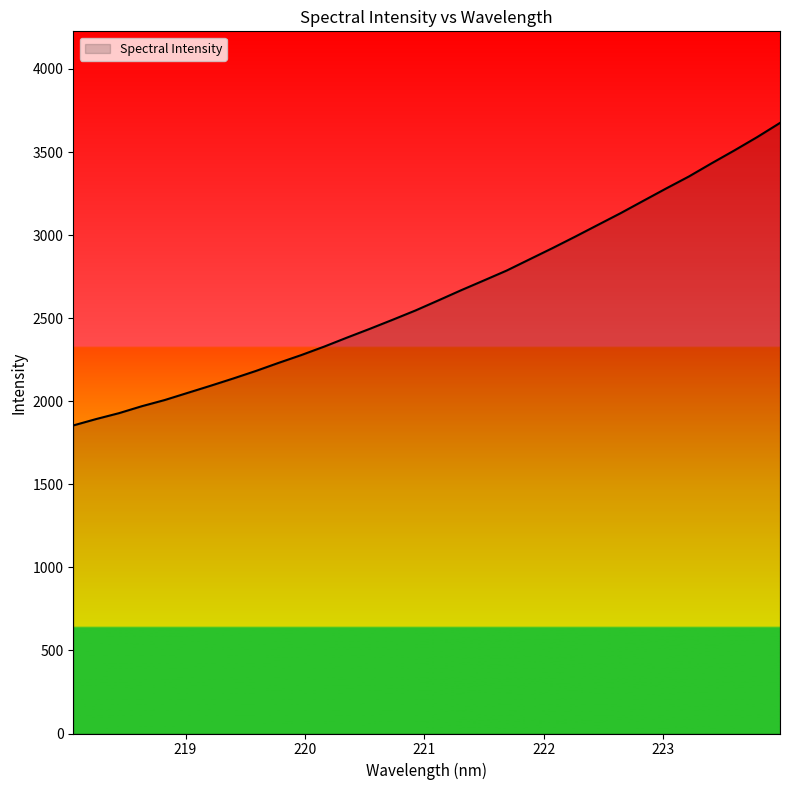

How many lines are shown in the chart?

1